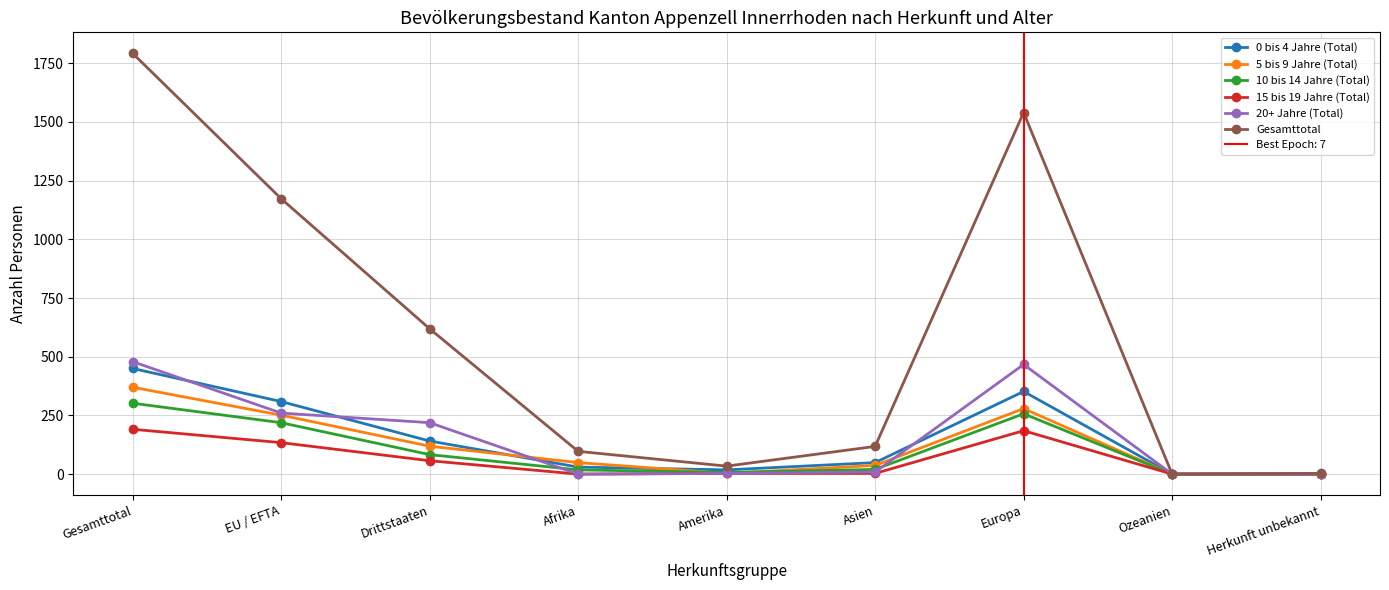

Which label corresponds to the smallest value in the chart?

Ozeanien